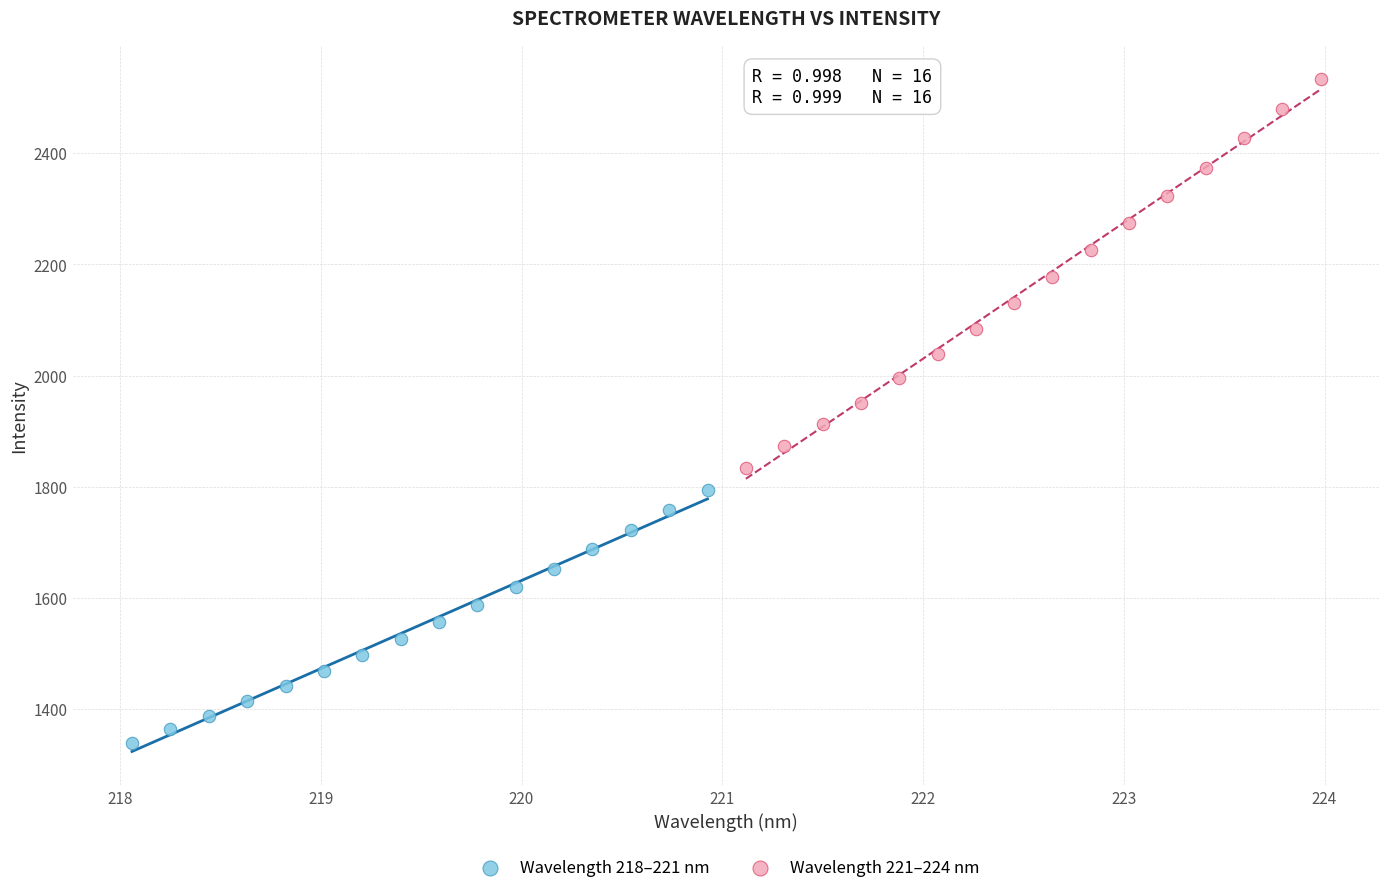

Which series contains the lowest Y value?

Wavelength 218–221 nm